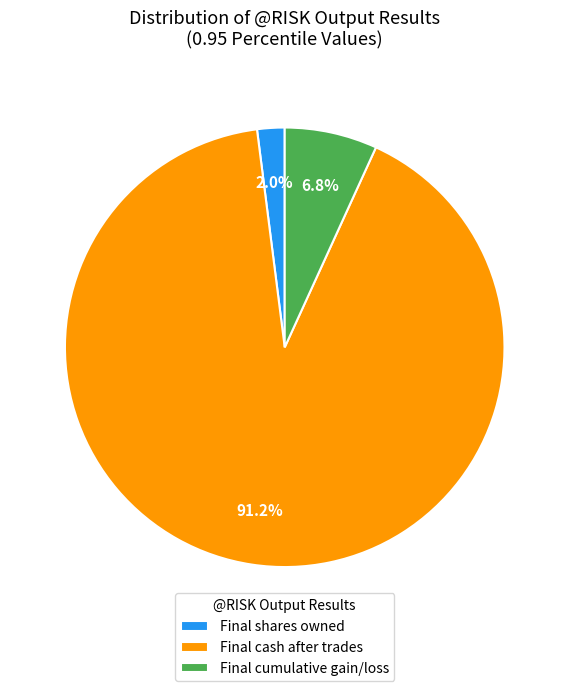

To the nearest percent, what percentage of the pie is Final shares owned?

2%